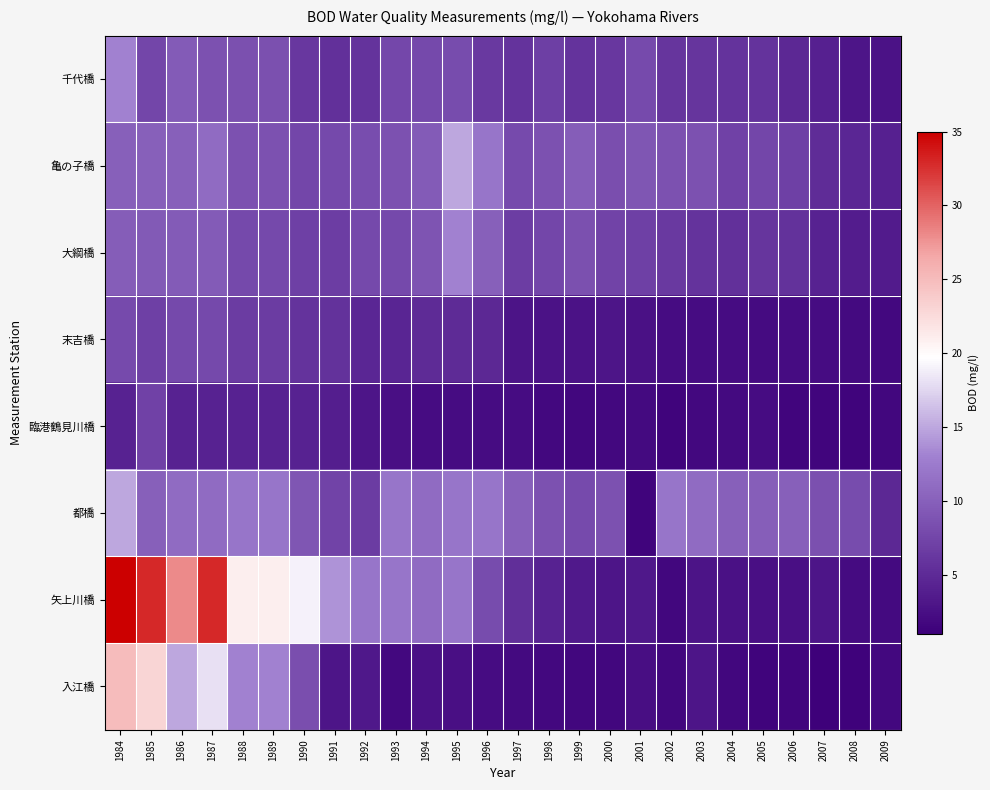

What is the maximum value shown in the chart?

35.0